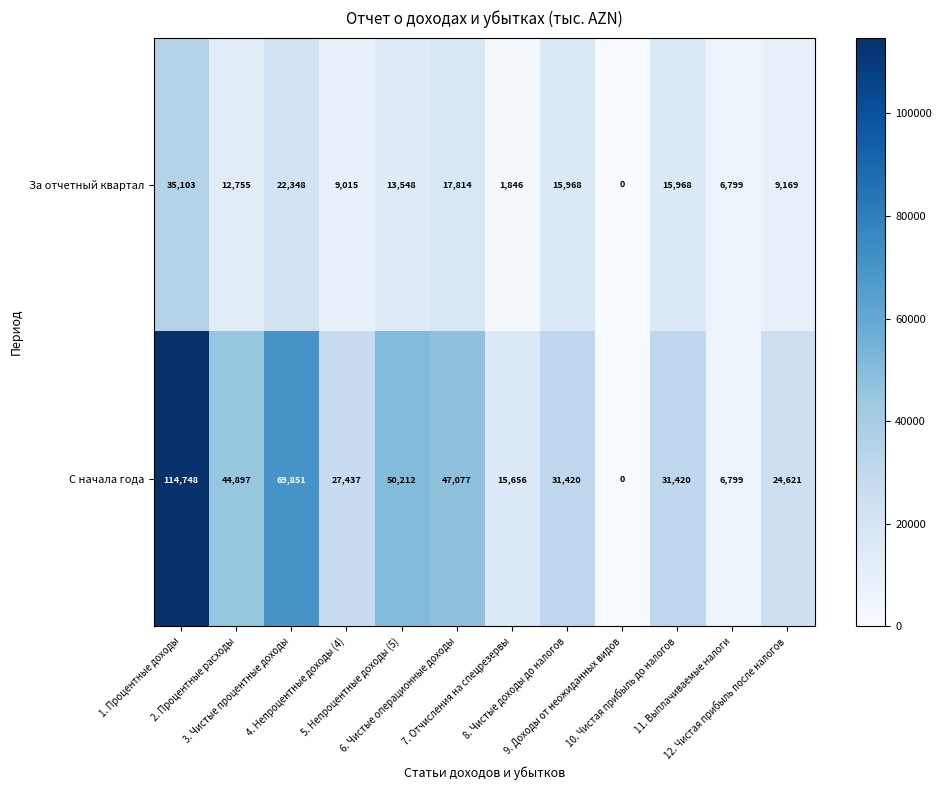

What is the difference between the maximum and minimum values in the С начала года series?

114748